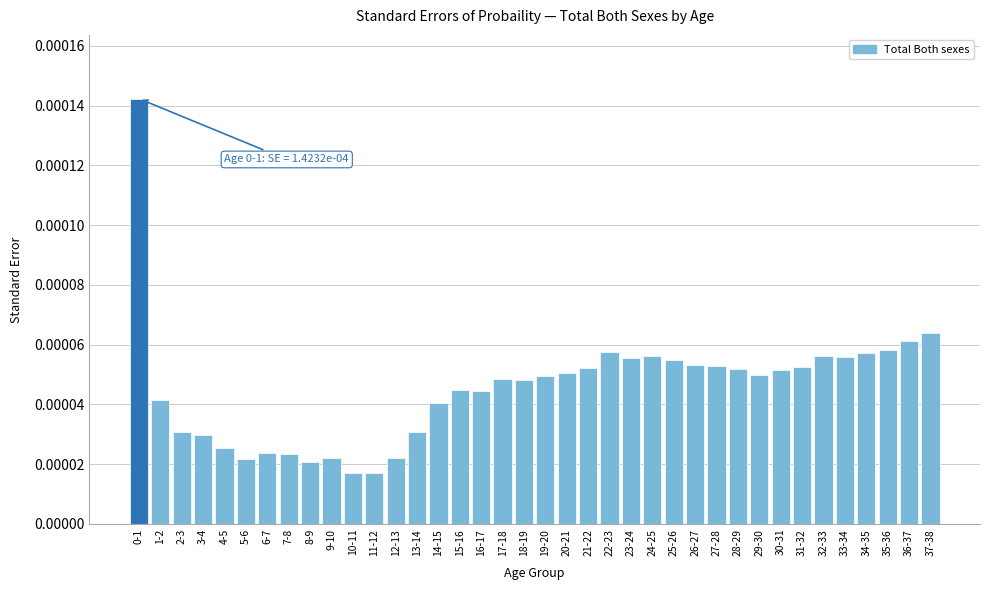

What is the label of the 30th bar from the left?

29-30